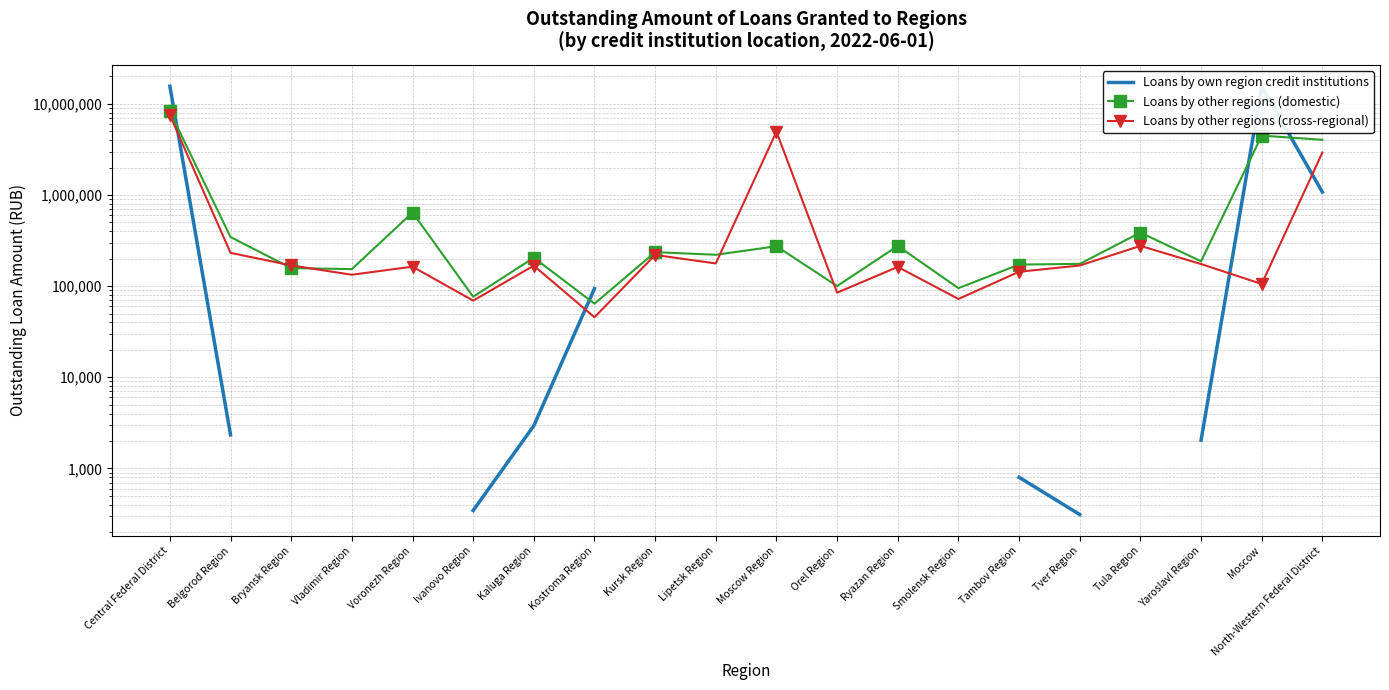

Which series has the widest spread of values?

Loans by own region credit institutions